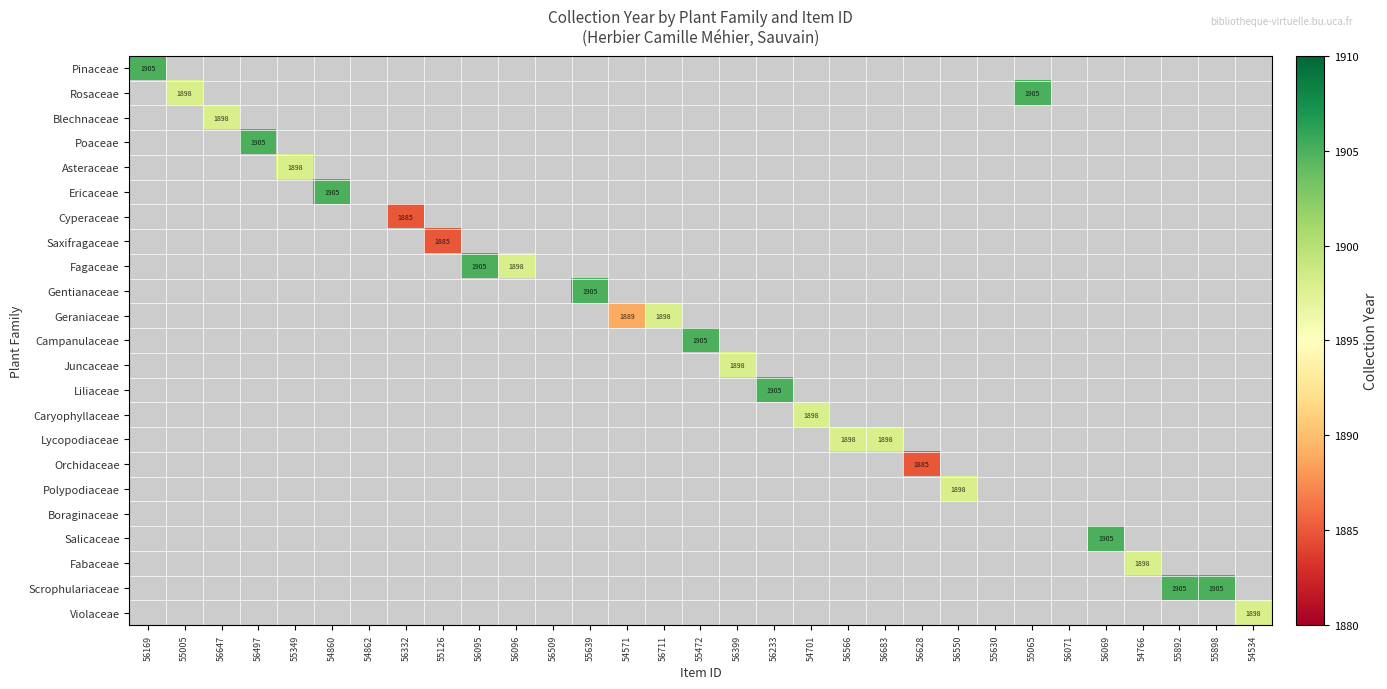

At which category does the chart reach its minimum across all series?

56332